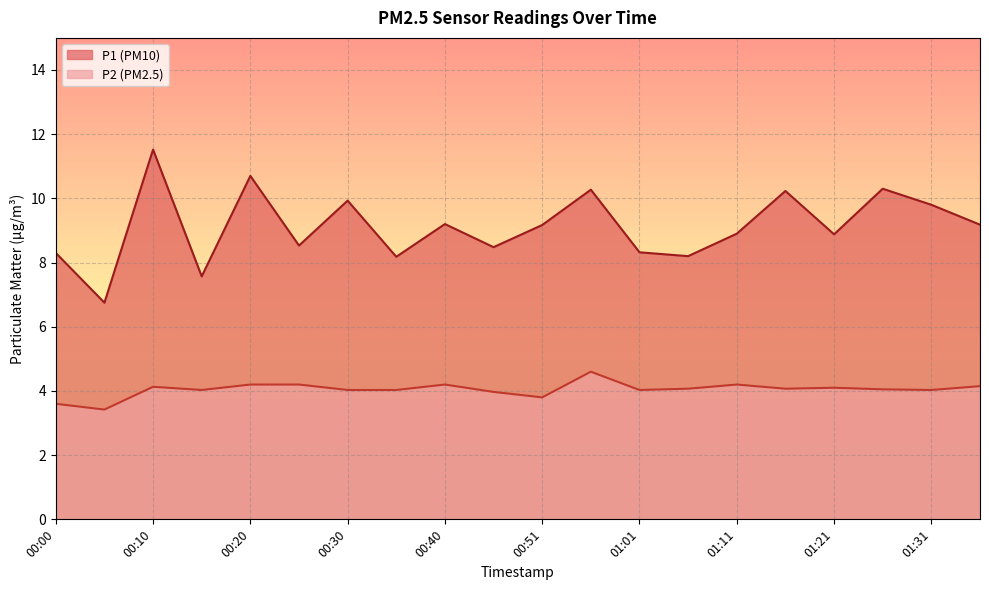

What is the difference between the maximum and second lowest values in the P2 series?

1.0